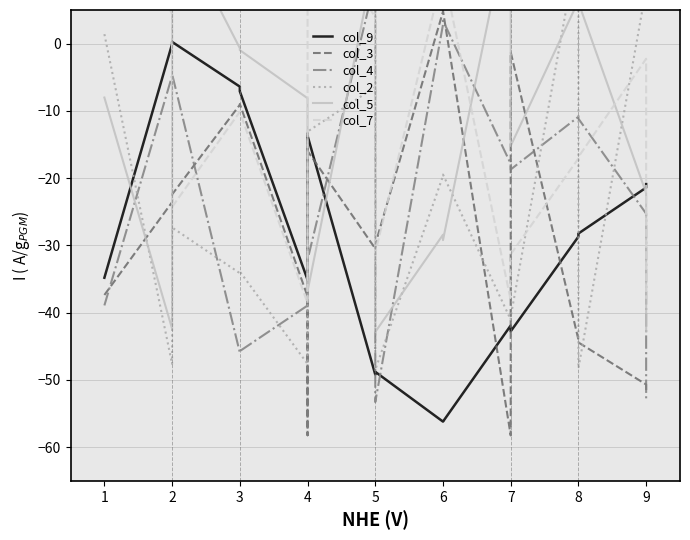

How many interior local peaks does the col_5 series have?

5